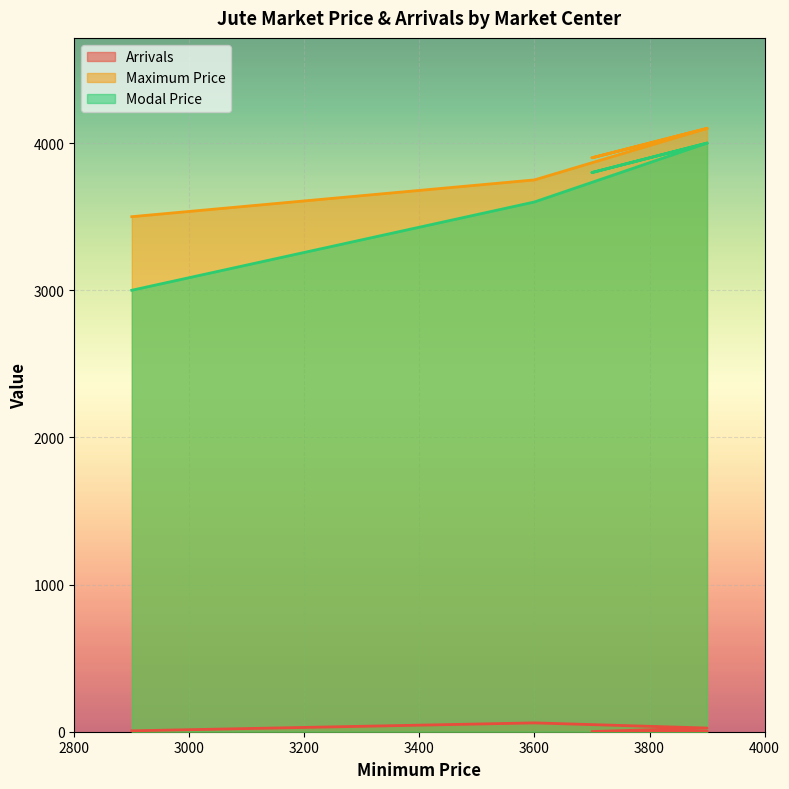

Is the value of Maximum Price at 3700 greater than the value of Modal Price at 3700?

Yes